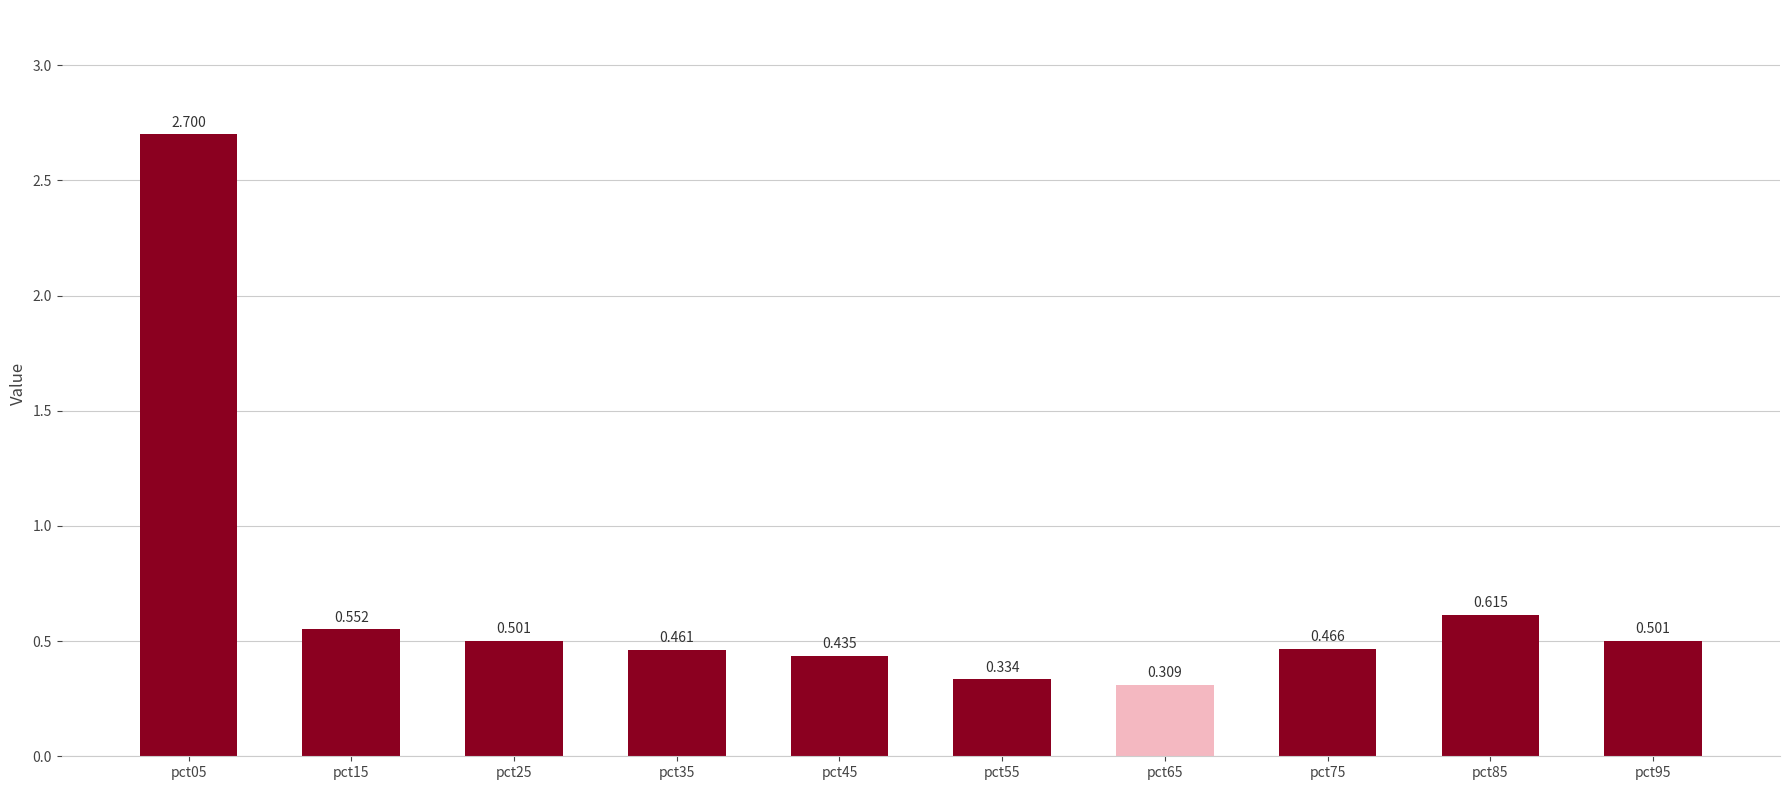

What is the change in value from pct05 to pct25?

-2.2